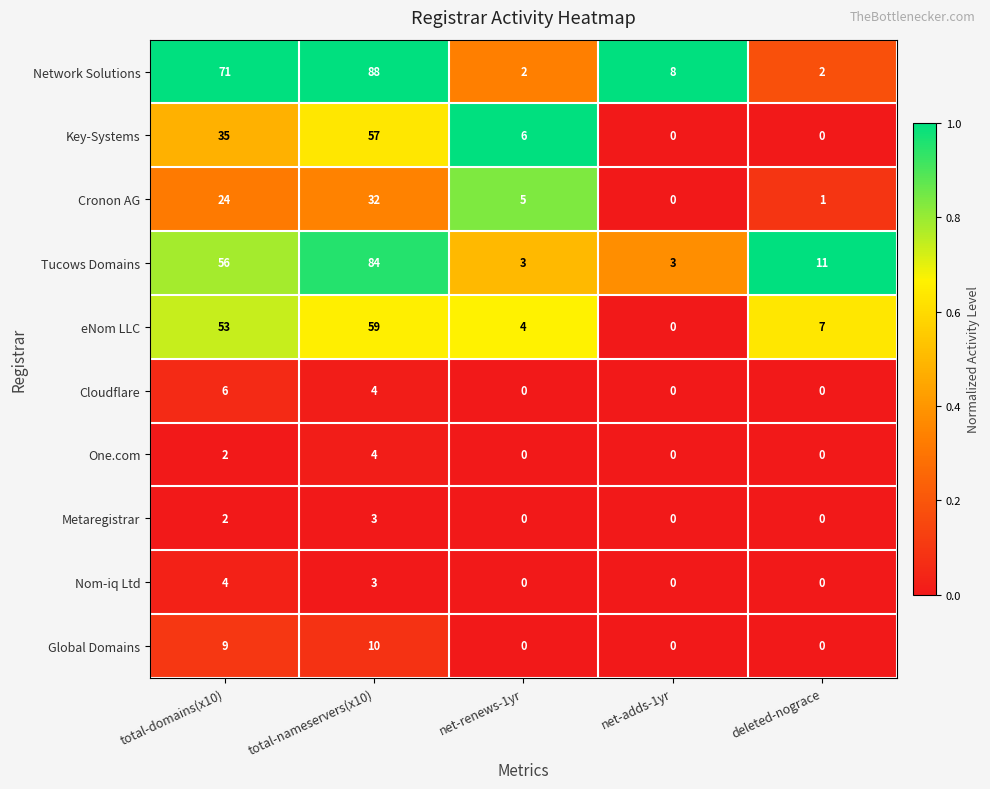

What is the difference between the highest and lowest values at net-adds-1yr?

8